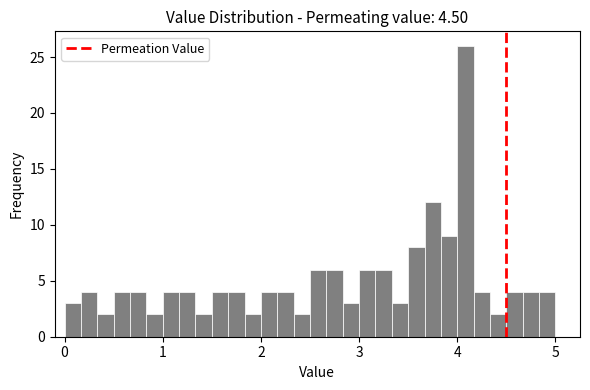

Read against the x-axis, roughly where is the centre of the tallest bar?

4.1